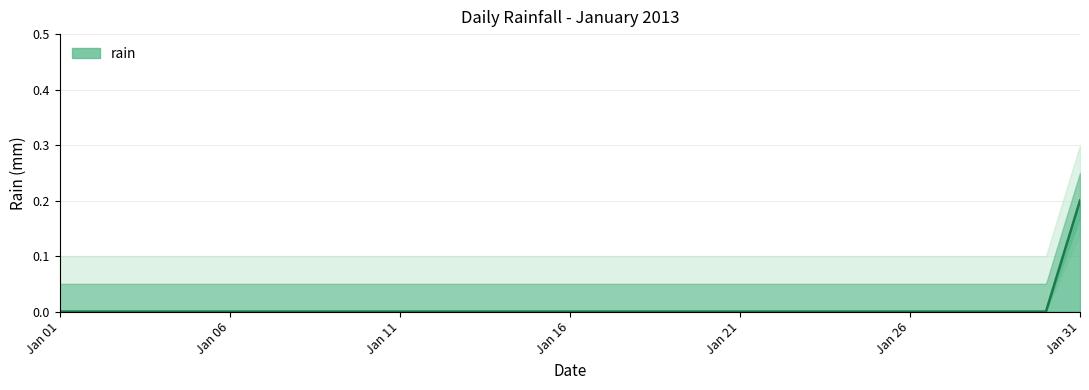

How many lines are shown in the chart?

1